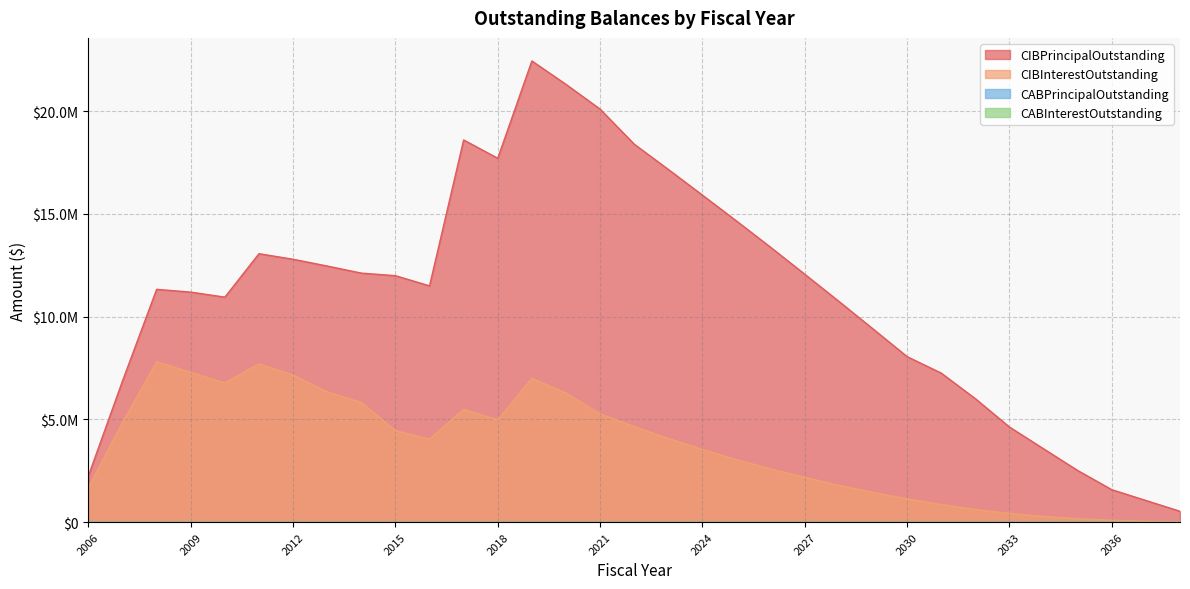

Reading right to left, transcribe all the data shown in this chart.

CIBPrincipalOutstanding: 525000.0	1050000.0	1575000.0	2510000.0	3565000.0	4625000.0	6005000.0	7250000.0	8050000.0	9400000.0	10740000.0	12060000.0	13370000.0	14650000.0	15910000.0	17160000.0	18390000.0	20095000.0	21300000.0	22440000.0	17705000.0	18595000.0	11495000.0	11990000.0	12115000.0	12460000.0	12790000.0	13060000.0	10945000.0	11190000.0	11325000.0	6870000.0	2250000.0
CIBInterestOutstanding: 9843.8	39375.0	88265.6	163362.5	273912.5	421831.3	613825.0	854271.9	1131046.9	1443009.4	1789850.0	2171050.0	2586300.0	3041000.0	3535775.0	4070600.0	4644075.0	5263361.9	6278332.0	6991743.9	4969274.5	5488750.1	4038684.5	4448079.5	5821163.1	6336554.2	7151597.5	7704090.8	6771757.5	7283395.0	7805255.0	4845715.0	1685726.2